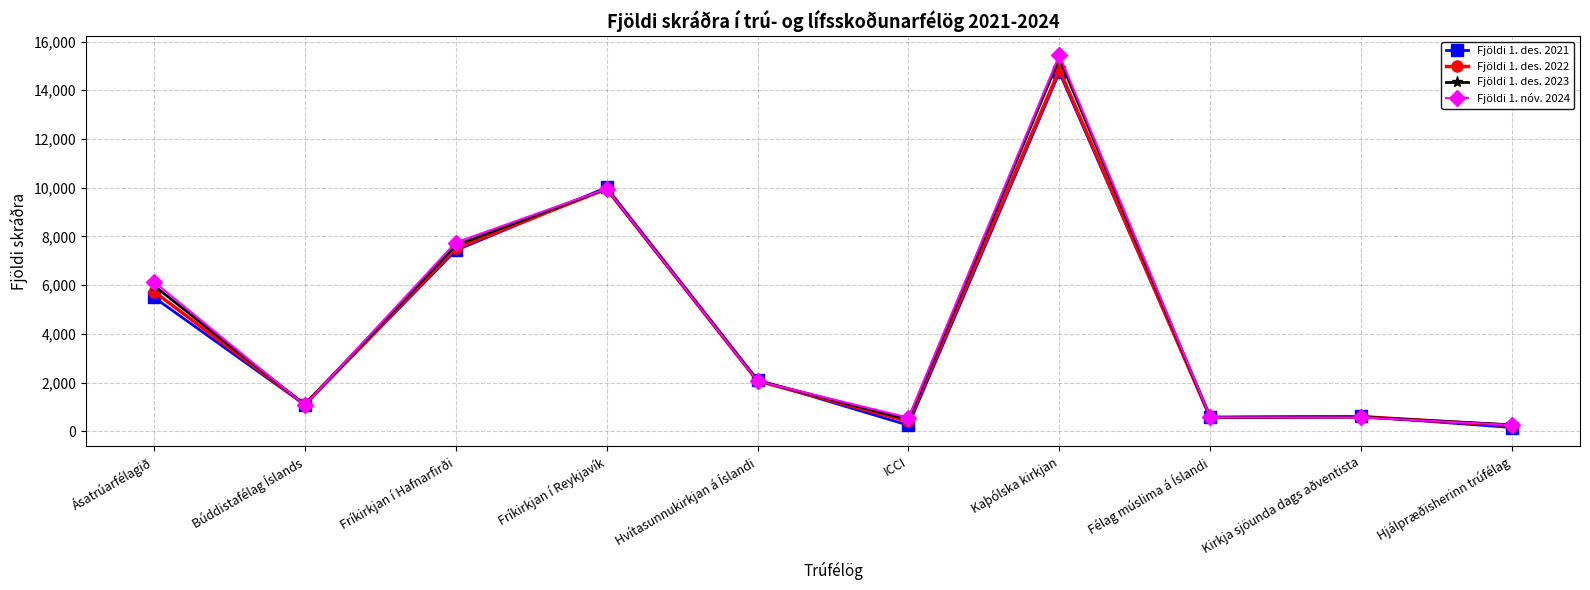

At which category is the sum across all series the highest?

Kaþólska kirkjan